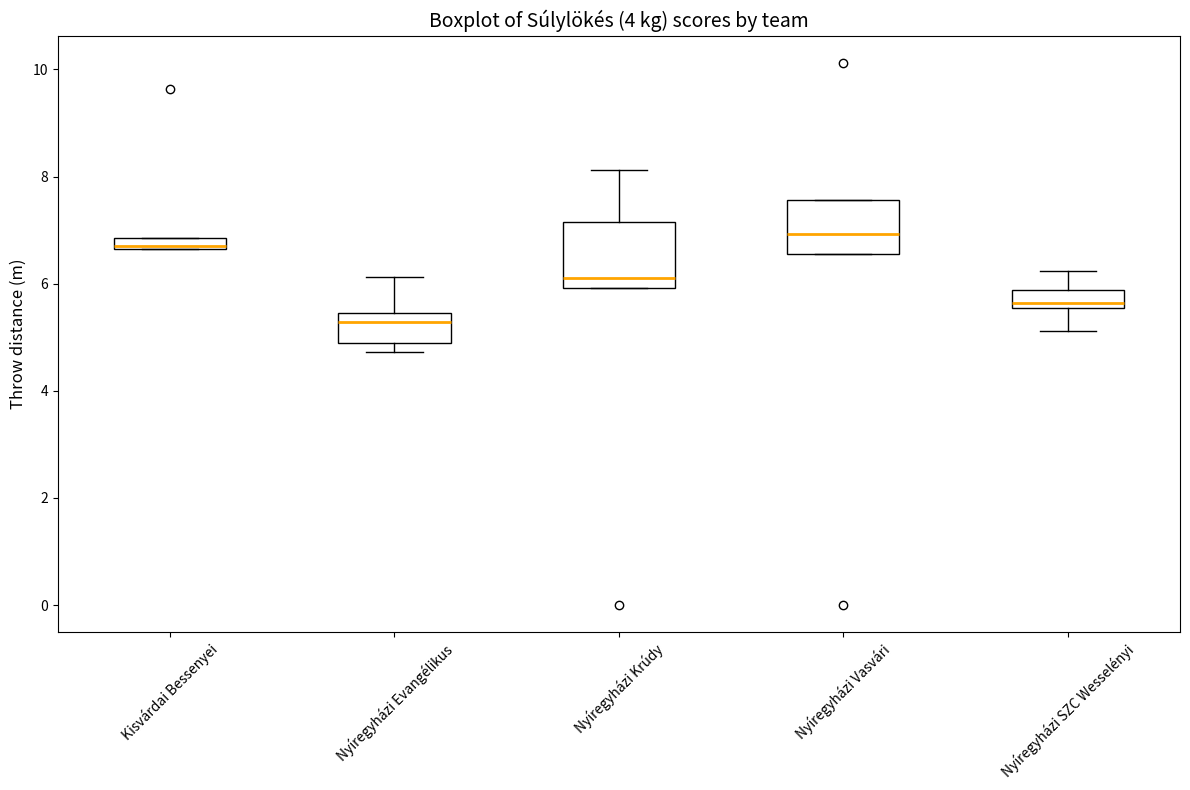

Which box has the highest median line?

Nyíregyházi Vasvári